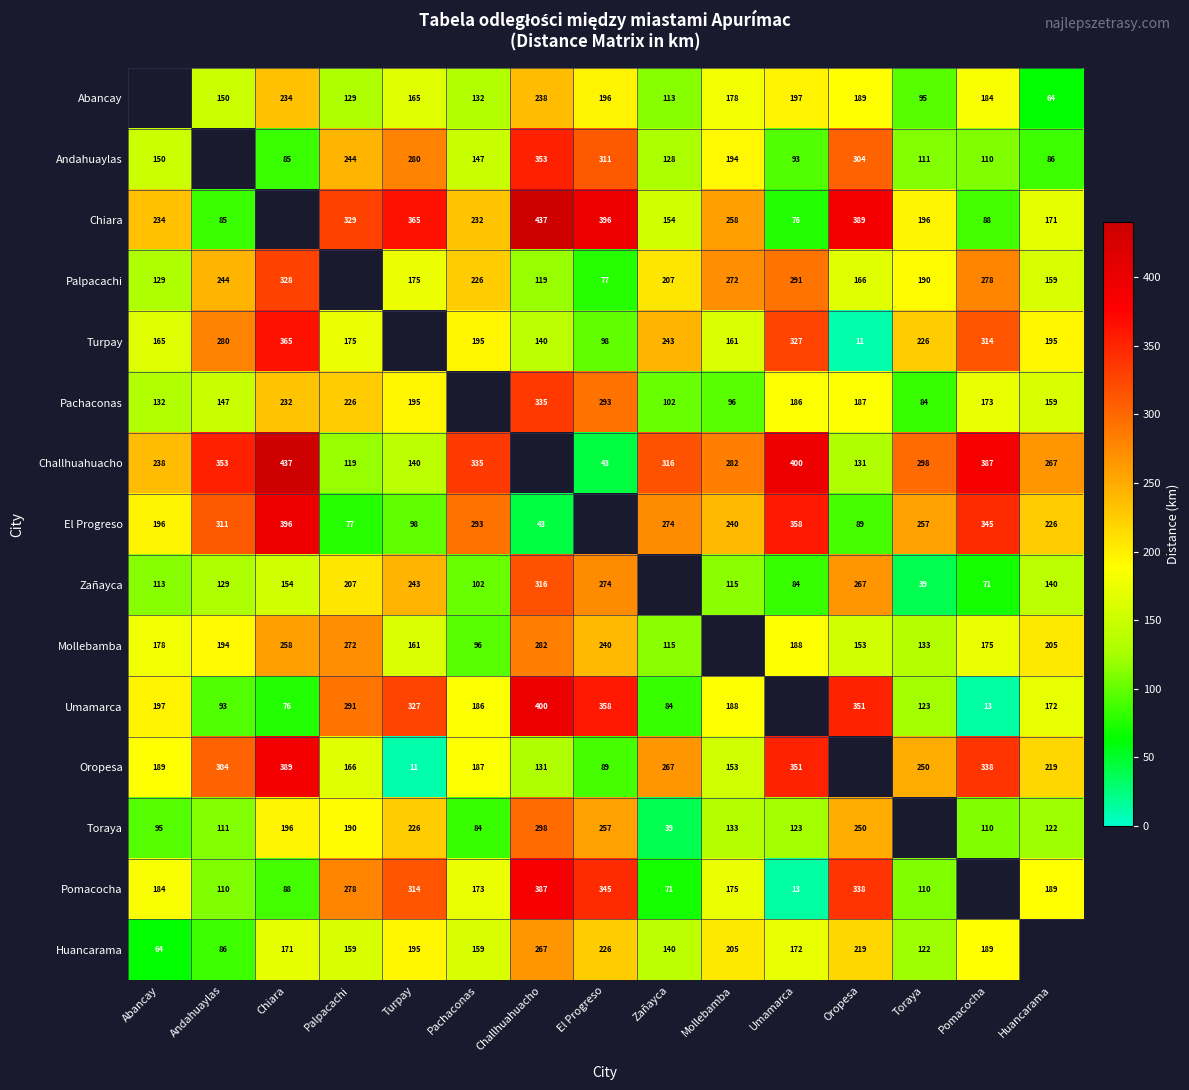

What is the difference between the Oropesa values at Toraya and Mollebamba?

97